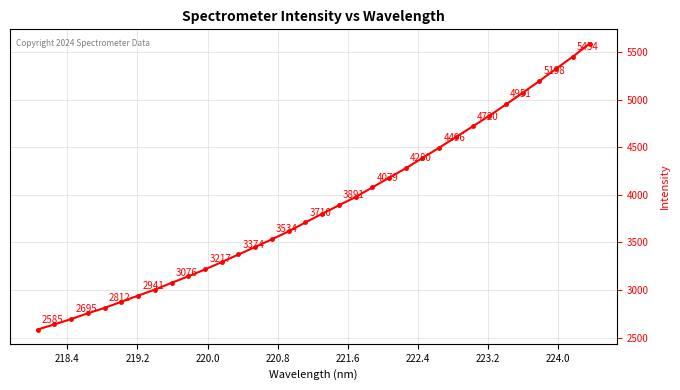

What is the difference between the maximum and minimum values?

3005.2